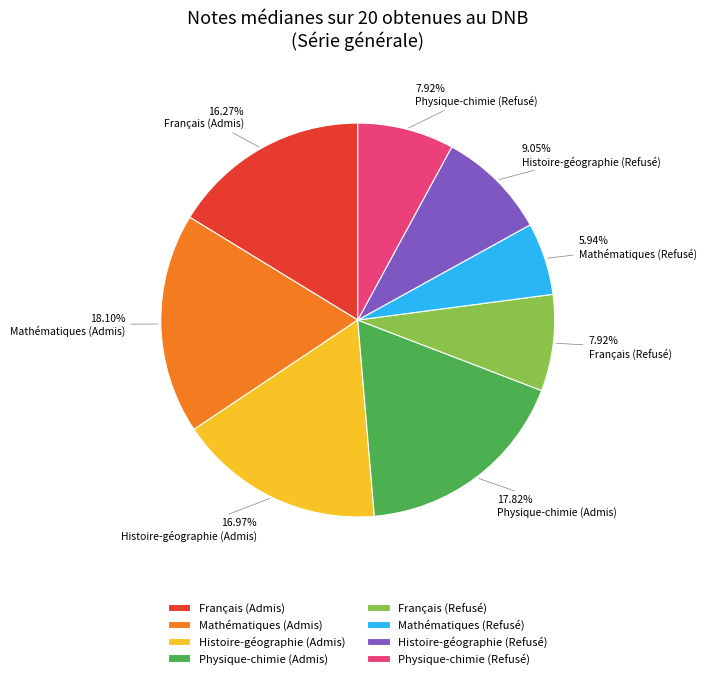

Which category has the smallest portion of the pie?

Mathématiques (Refusé)